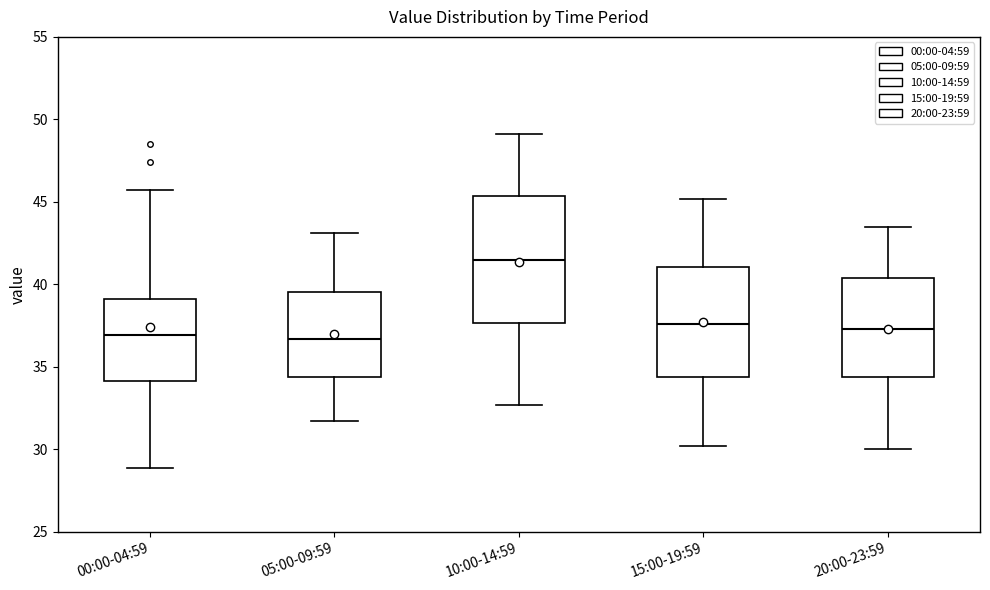

Which box is the tallest, from its lower edge to its upper edge?

10:00-14:59